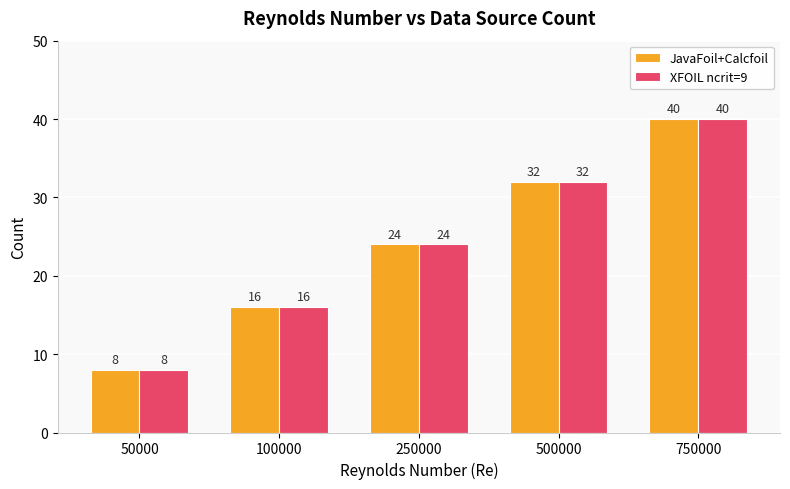

What is the average value of the XFOIL ncrit=9 series?

24